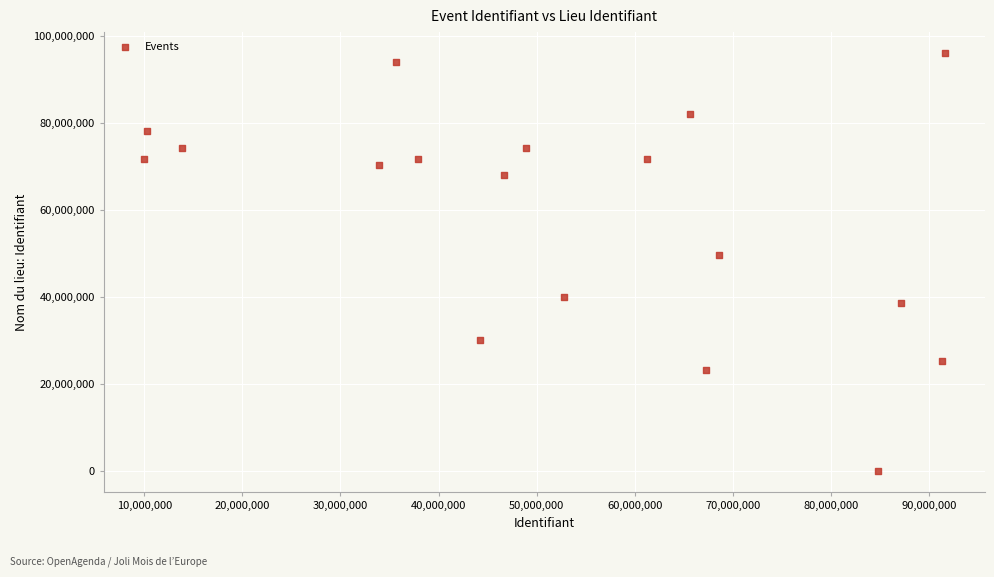

What Y value in the scatter plot is closest to 48053193?

49703133